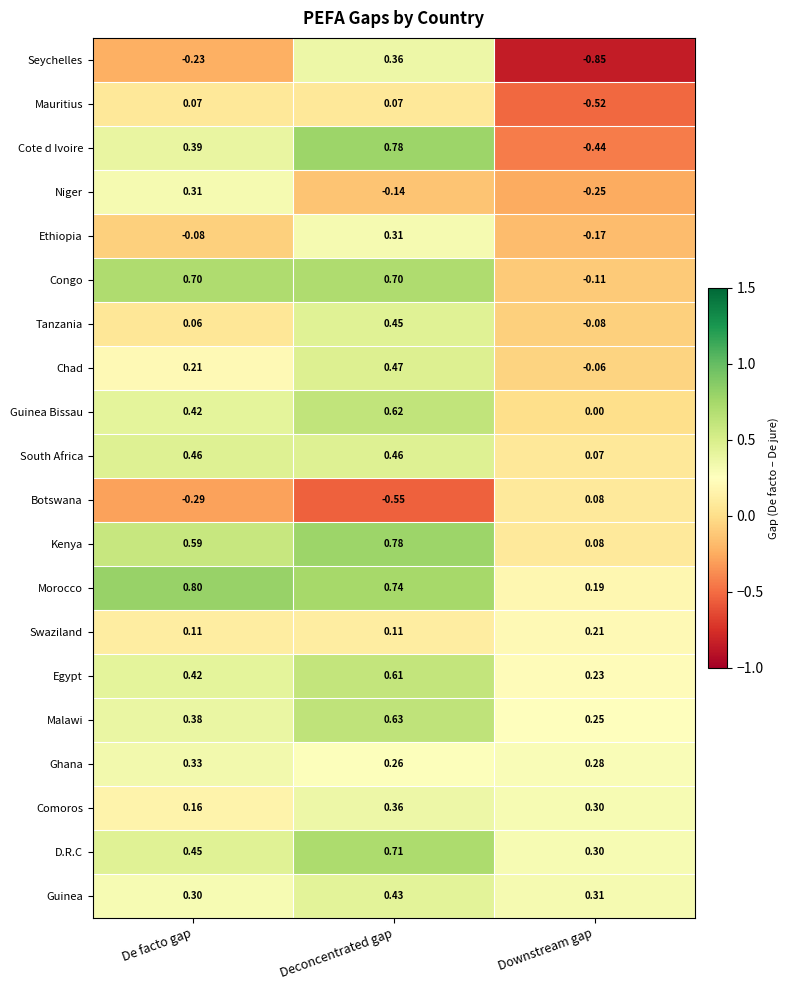

At which category is the sum across all series the highest?

Deconcentrated gap